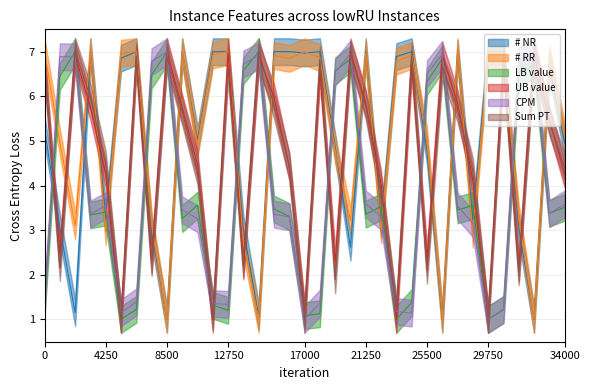

What value does the # NR series have at 14001?

1.1